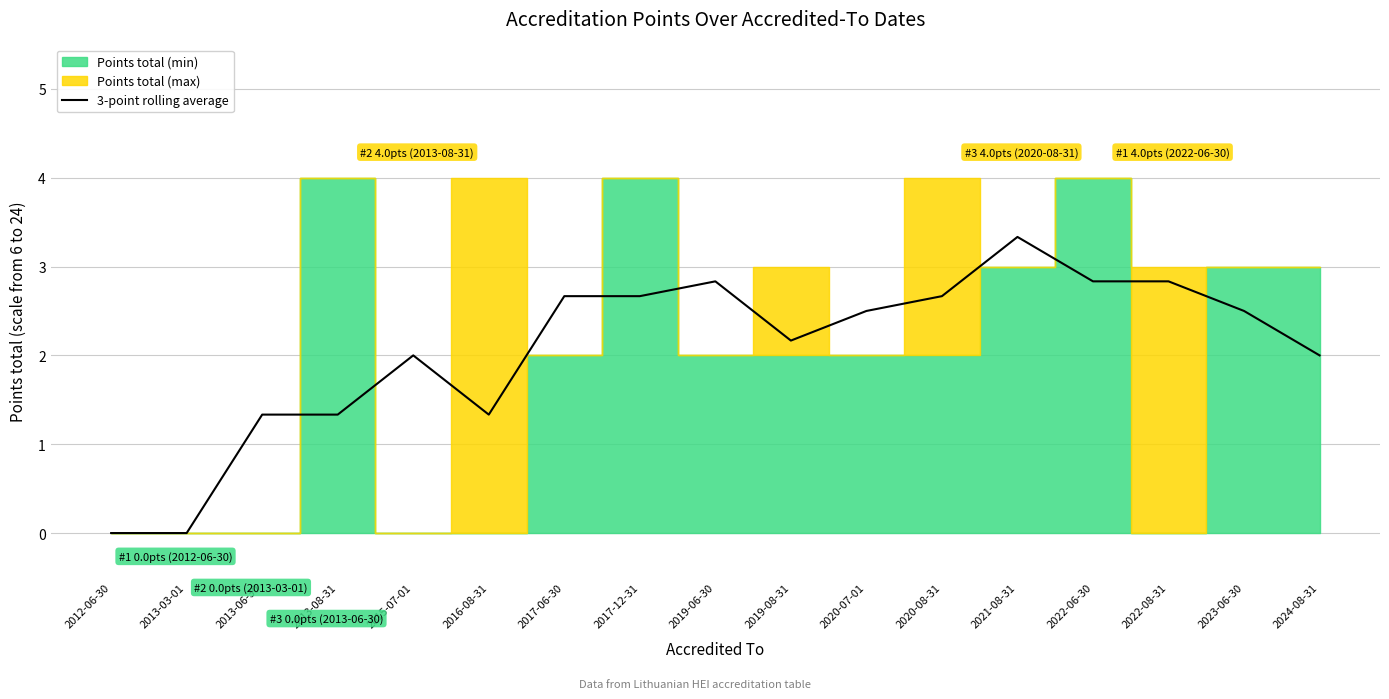

The 3-point rolling average series shows 1.9 at 2022-08-31. True or false?

False